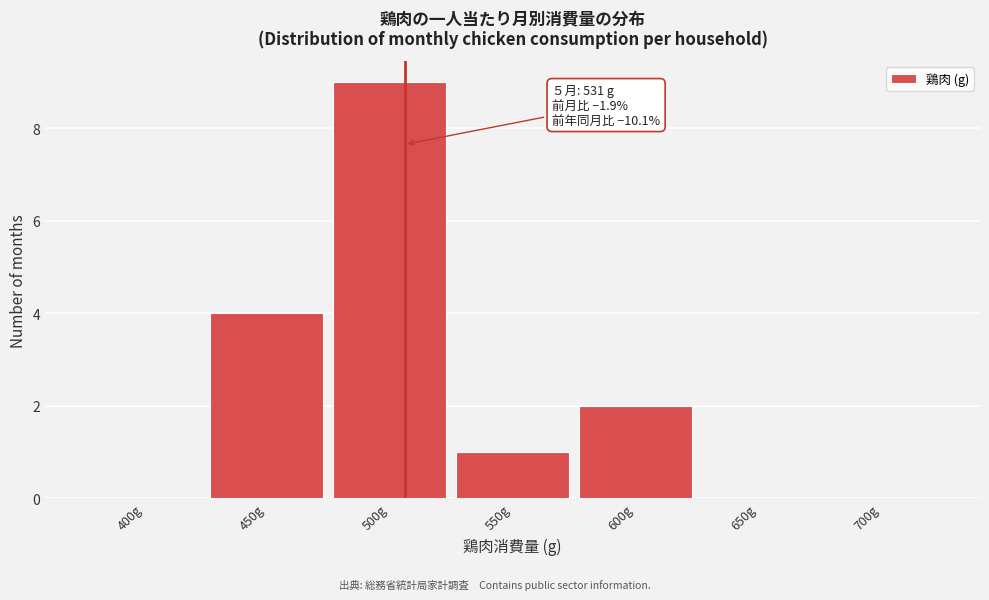

Reading right to left, extract all data points from this chart.

700g=0	650g=0	600g=2	550g=1	500g=9	450g=4	400g=0